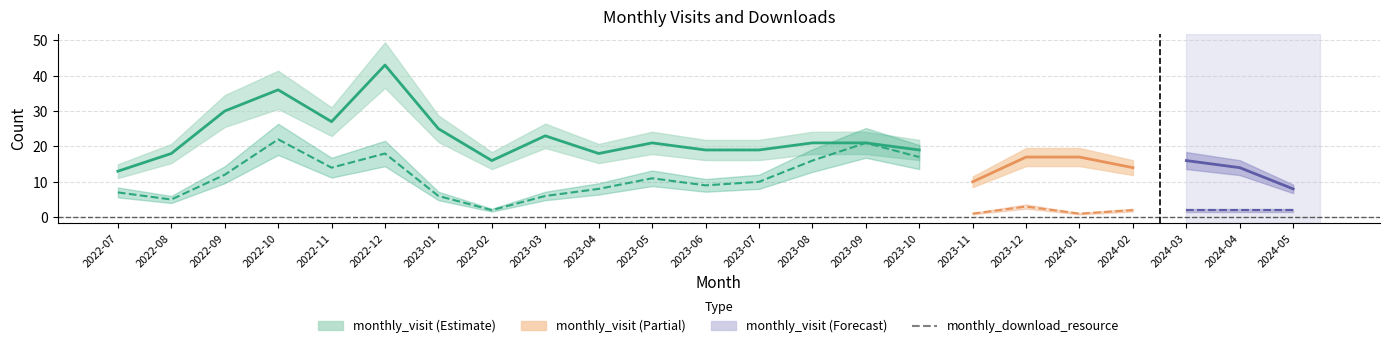

Rank the series by their maximum value, from highest to lowest.

monthly_visit, monthly_download_resource